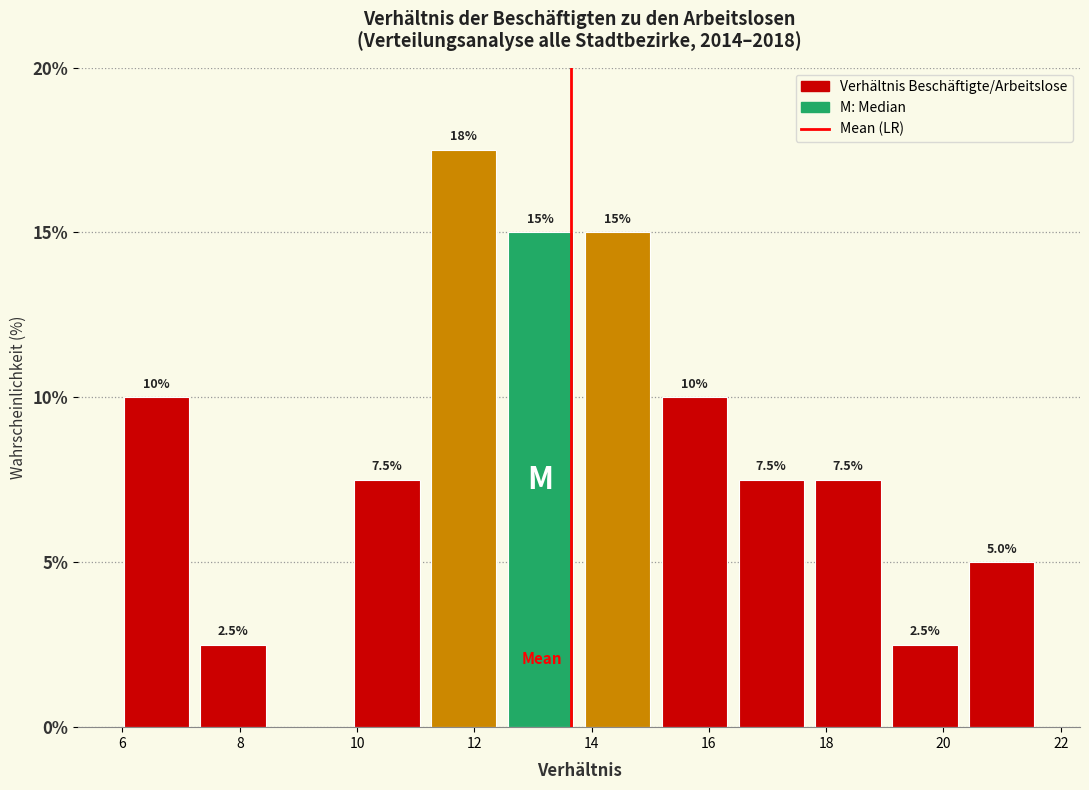

Which range on the x-axis has the tallest bar?

11.2 to 12.4